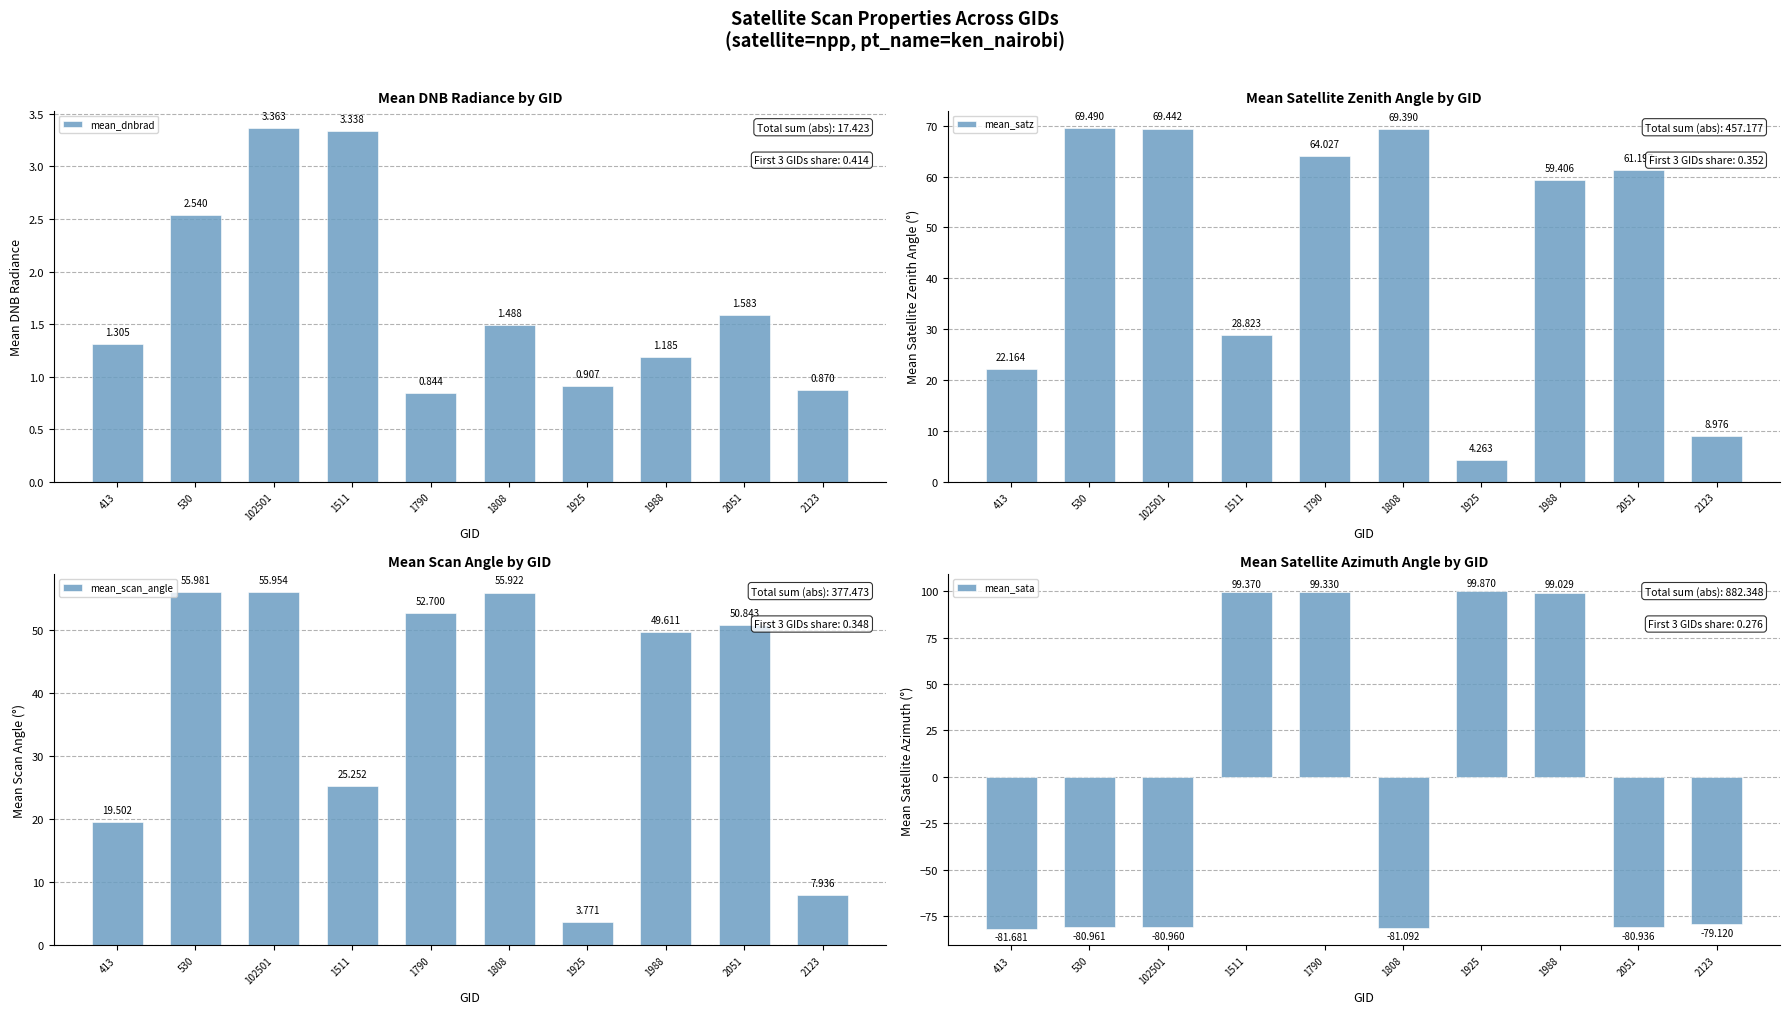

Reading left to right, list all the values displayed in this chart.

mean_dnbrad: 413=1.3	530=2.5	102501=3.4	1511=3.3	1790=0.8	1808=1.5	1925=0.9	1988=1.2	2051=1.6	2123=0.9
mean_satz: 413=22.2	530=69.5	102501=69.4	1511=28.8	1790=64.0	1808=69.4	1925=4.3	1988=59.4	2051=61.2	2123=9.0
mean_scan_angle: 413=19.5	530=56.0	102501=56.0	1511=25.3	1790=52.7	1808=55.9	1925=3.8	1988=49.6	2051=50.8	2123=7.9
mean_sata: 413=-81.7	530=-81.0	102501=-81.0	1511=99.4	1790=99.3	1808=-81.1	1925=99.9	1988=99.0	2051=-80.9	2123=-79.1